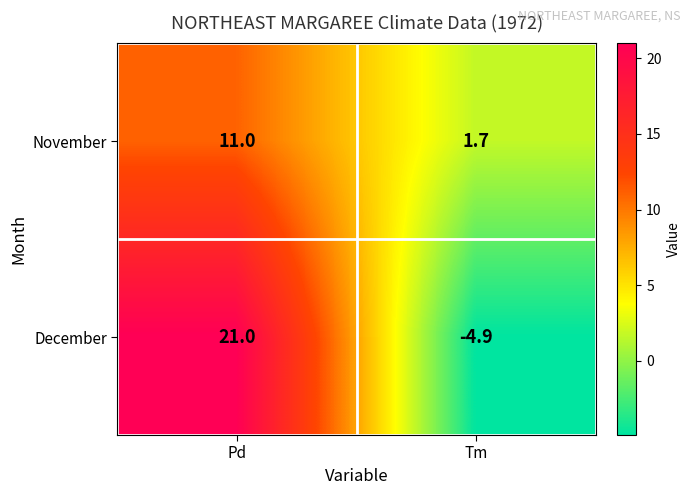

At which category is the sum across all series the highest?

Pd